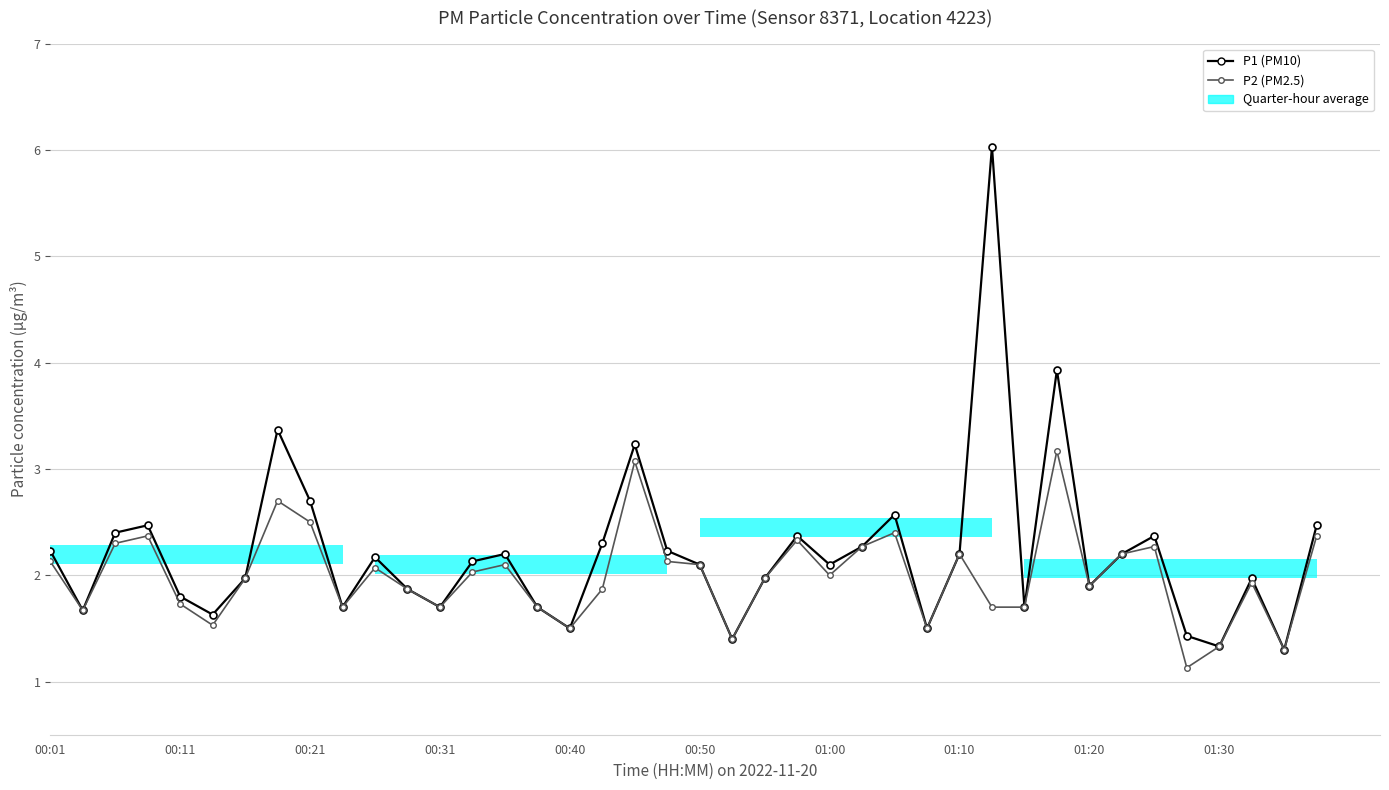

What is the sum of all P1 (PM10) values?

88.1